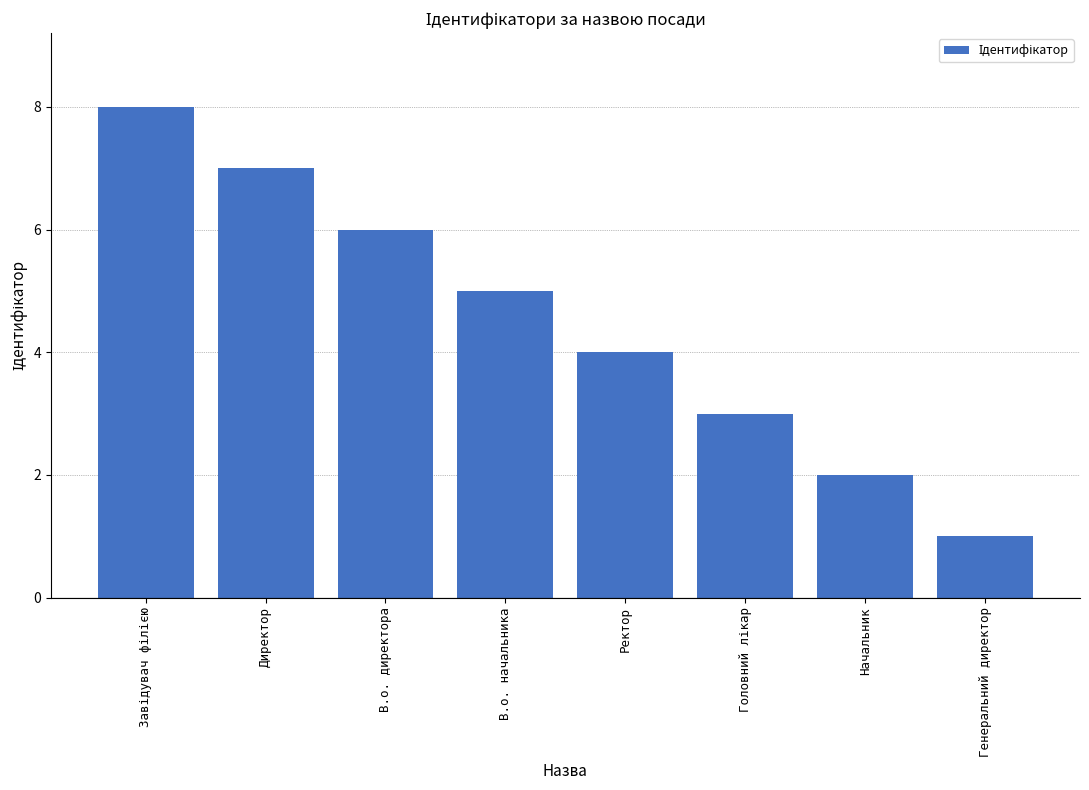

Is it true that the value at Генеральний директор is 0?

False